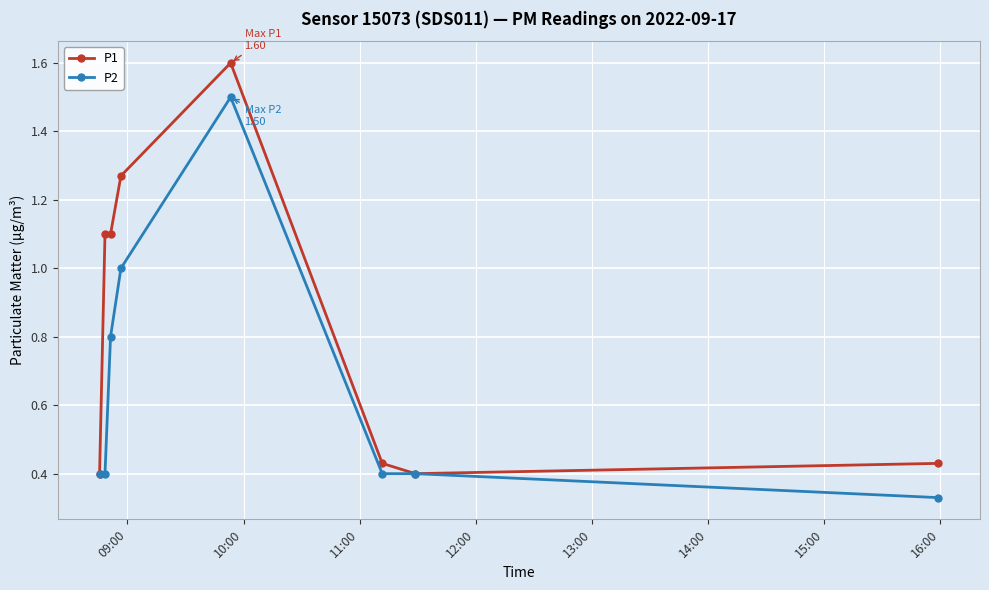

Rank the series by their maximum value, from lowest to highest.

P2, P1